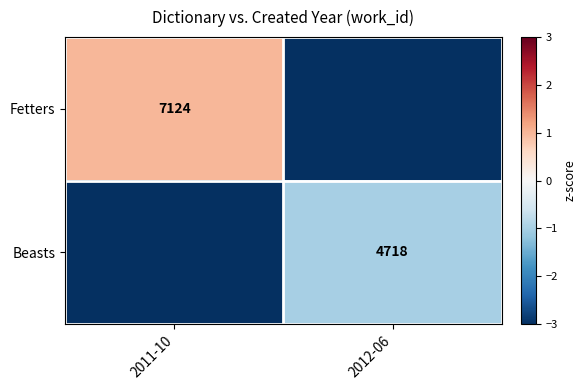

The value of Beasts at 2012-06 is -1.6. True or false?

False